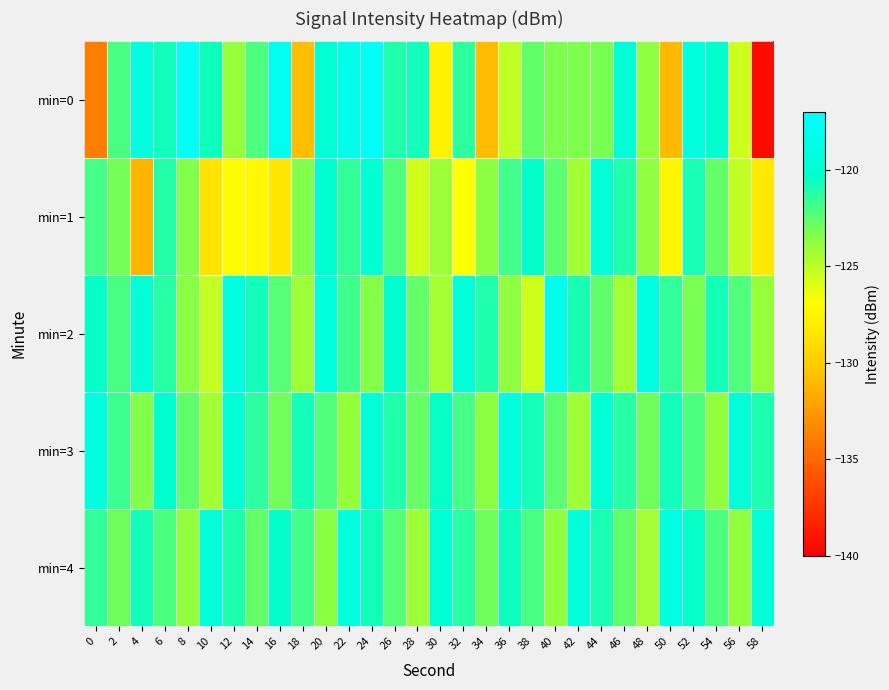

Rank the series by their maximum value, from lowest to highest.

min=1, min=3, min=4, min=2, min=0